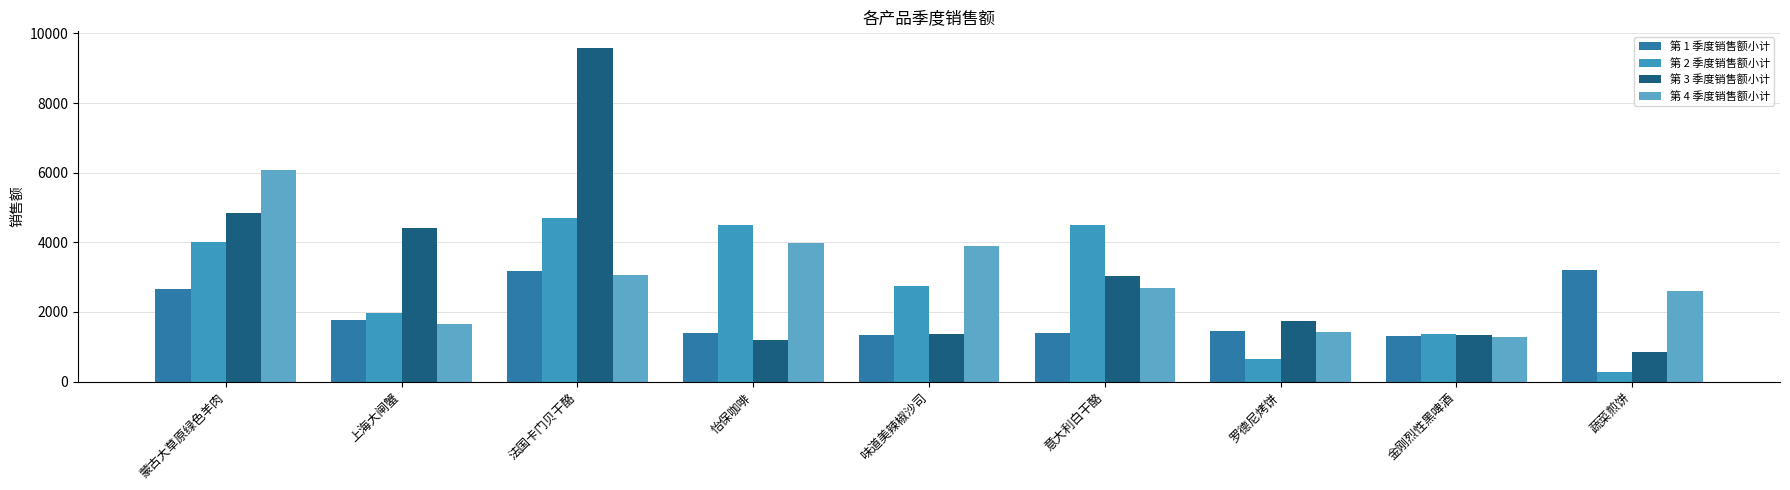

What is the highest value of the 第 3 季度销售额小计 series?

9579.5